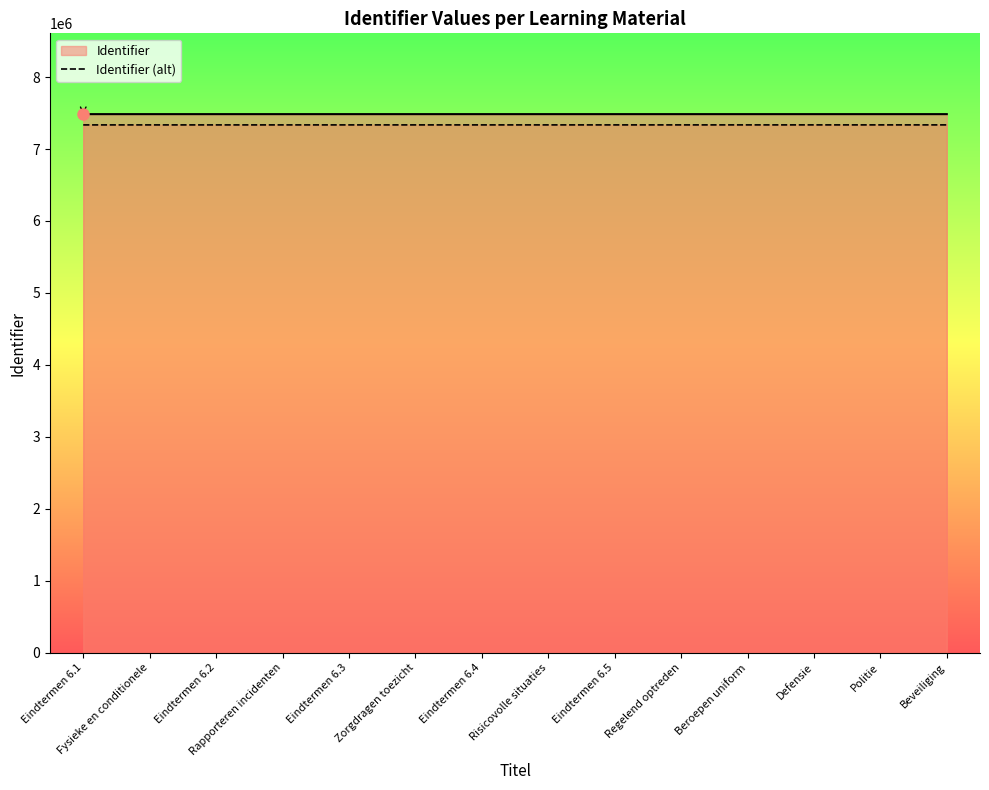

Does the chart display data point markers on the line(s)?

No